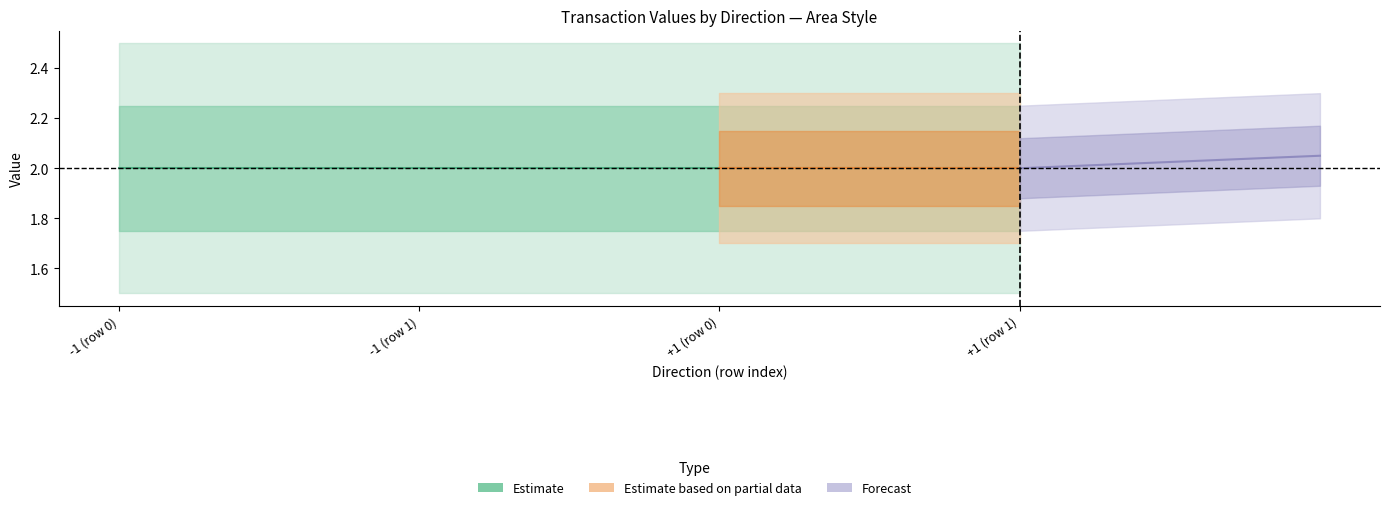

Where is value nearest to the value 2?

-1